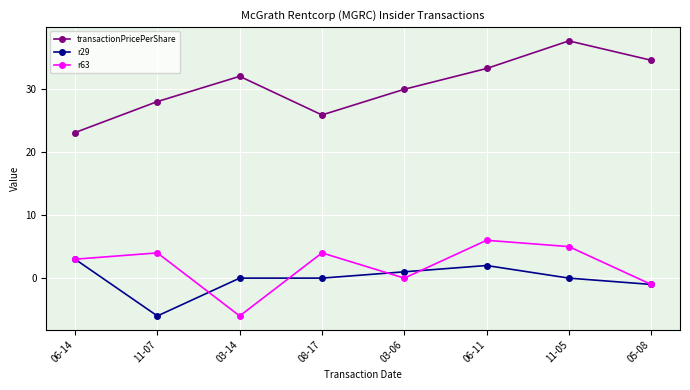

What is the greatest value displayed?

37.6